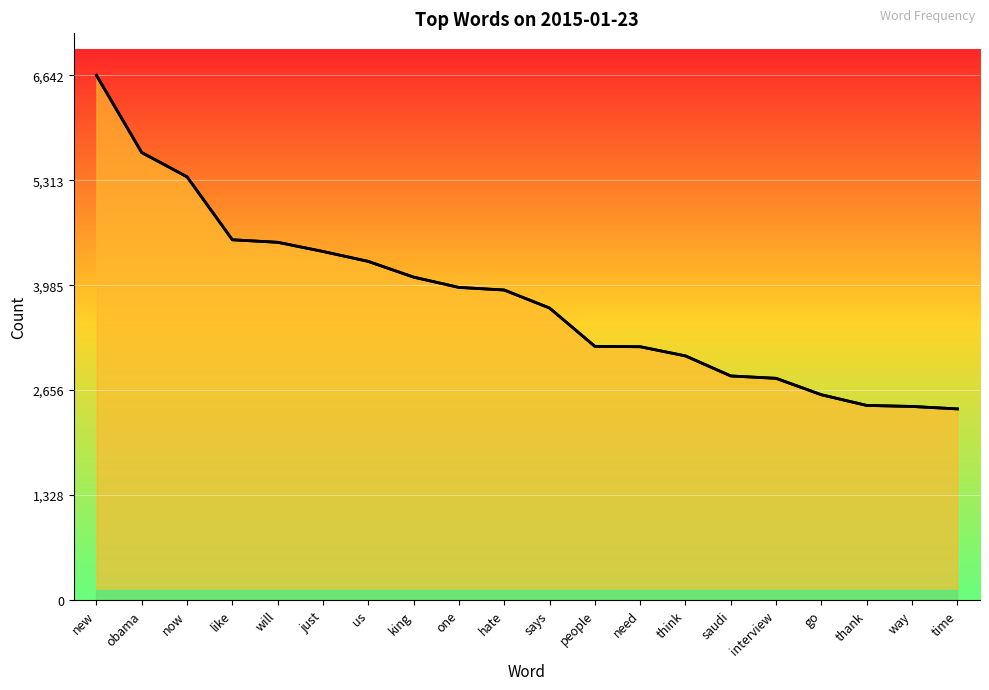

What is the average value?

3810